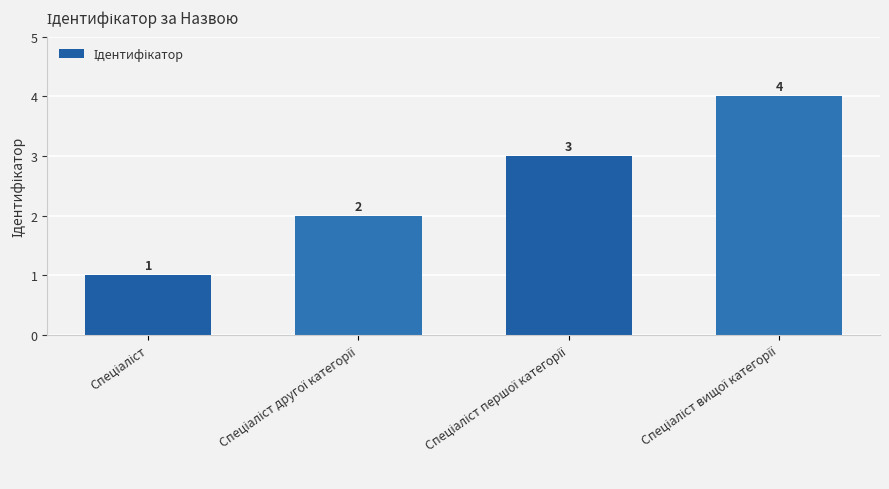

What is the sum of all values?

10